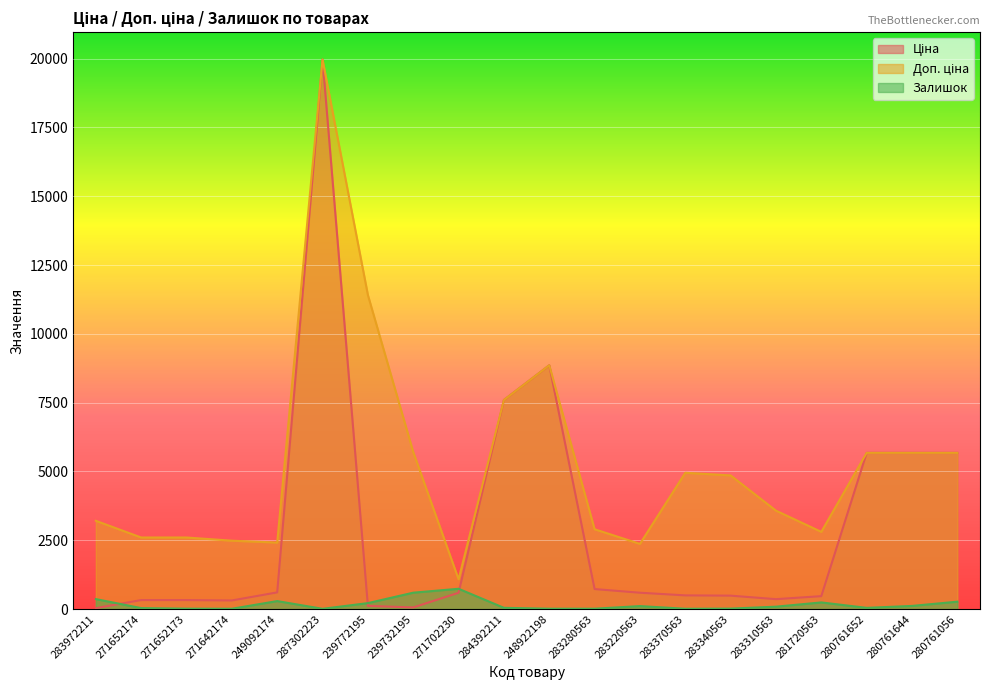

What is the difference between the maximum and second lowest values in the Доп. ціна series?

17597.6